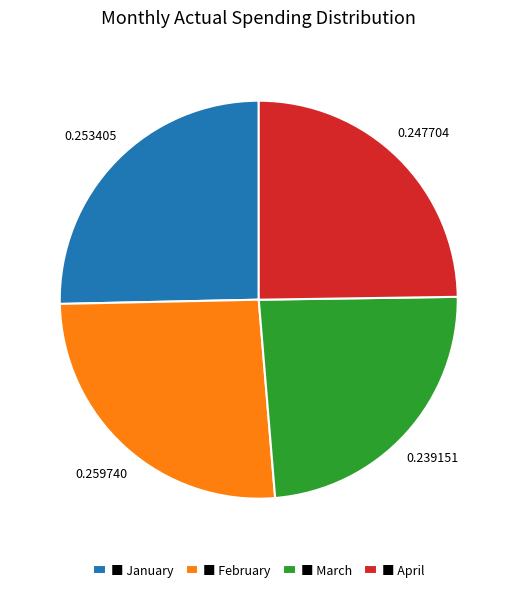

What is the smallest slice in the pie chart?

■ March